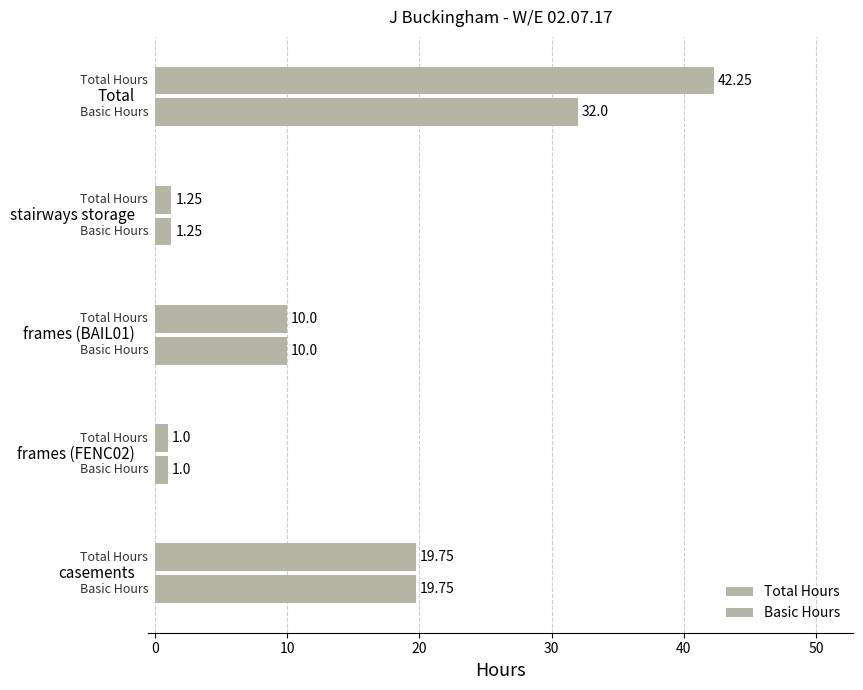

What is the difference between the maximum and minimum values in the Basic Hours series?

31.0